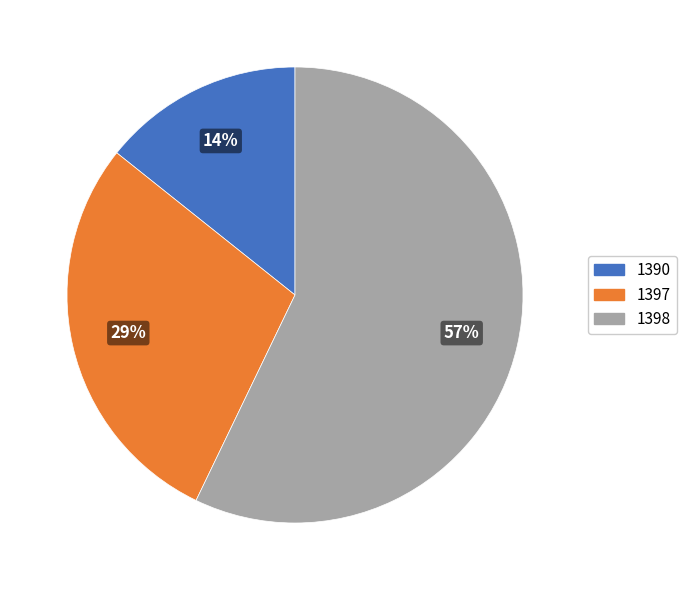

To the nearest percent, what portion does 1390 represent?

14%